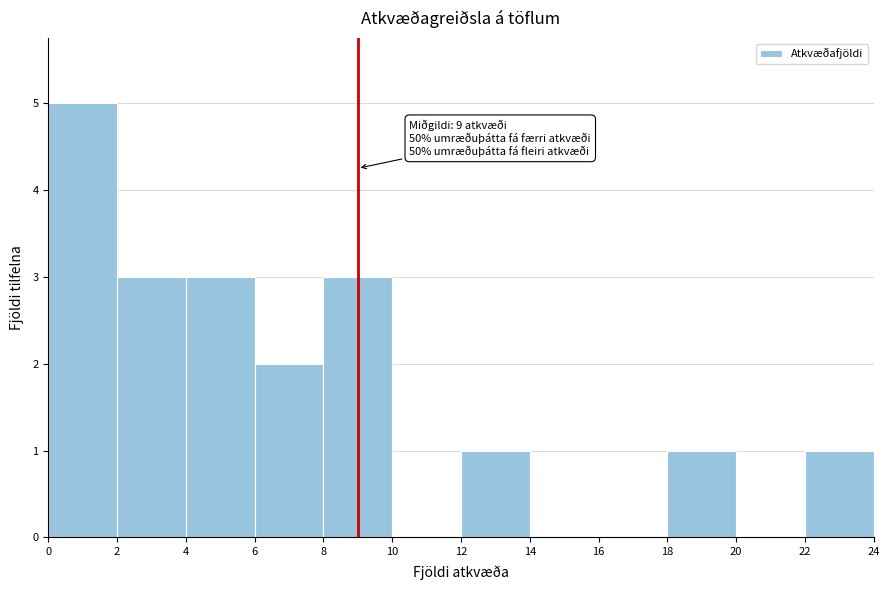

Over which range of the x-axis is the bar tallest?

0 to 2